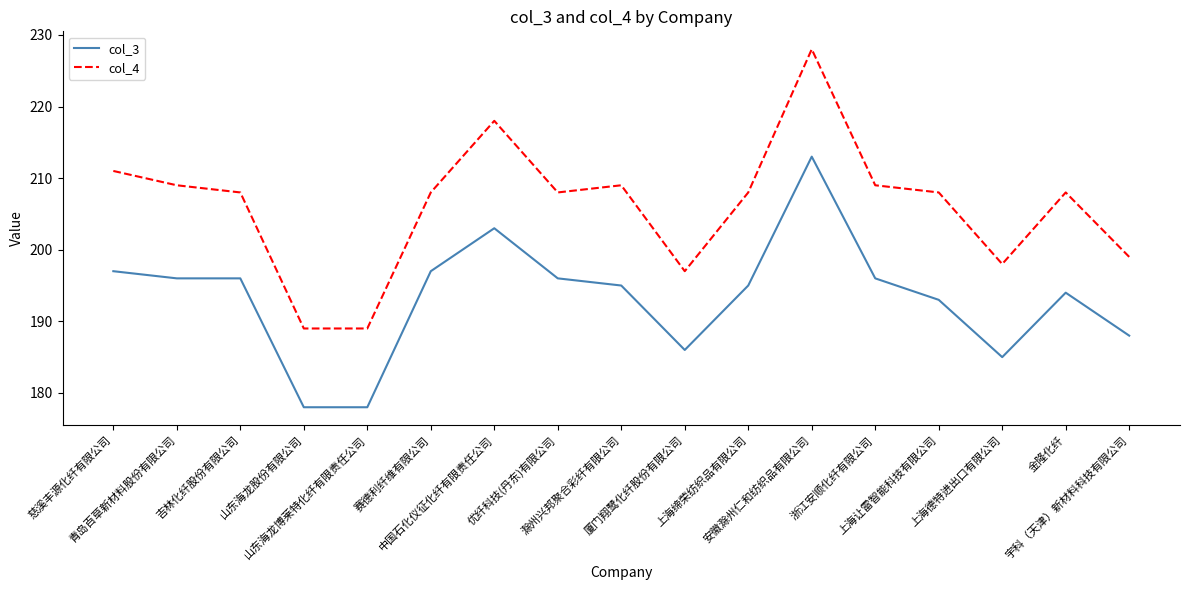

What is the sum of all col_4 values?

3504